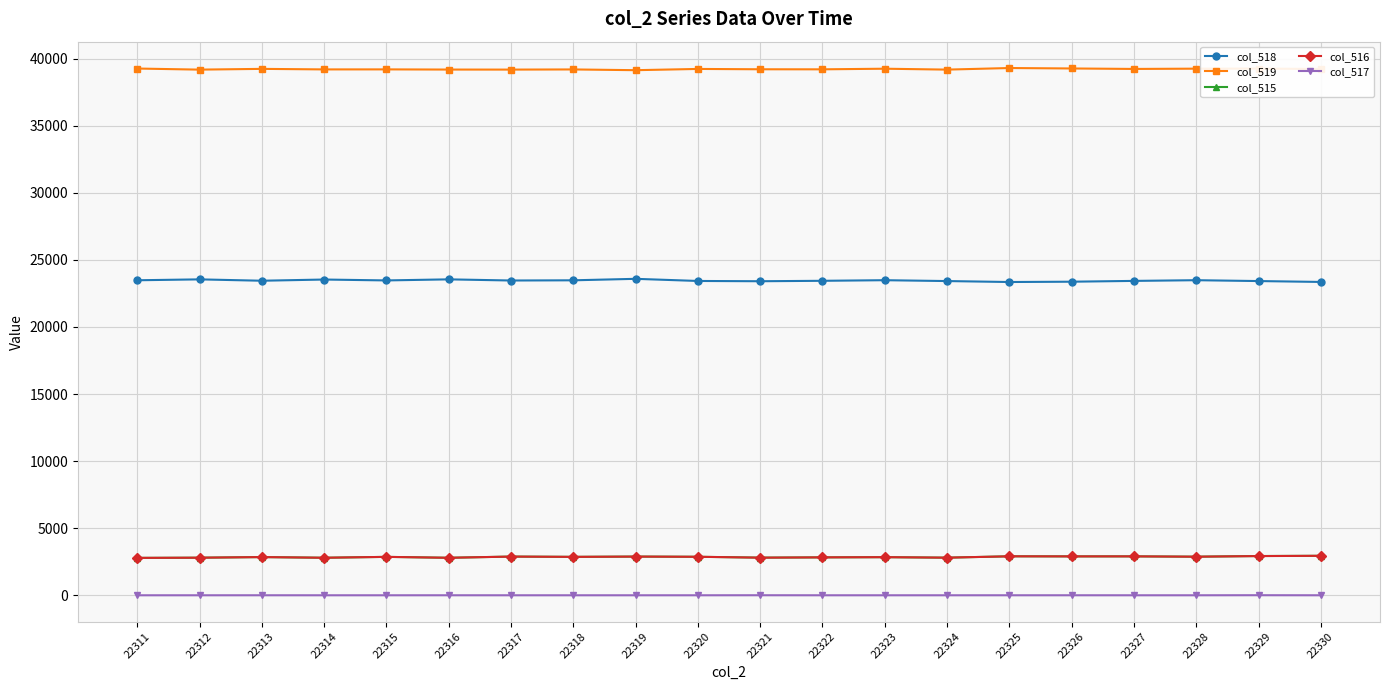

What is the maximum value for col_518?

23589